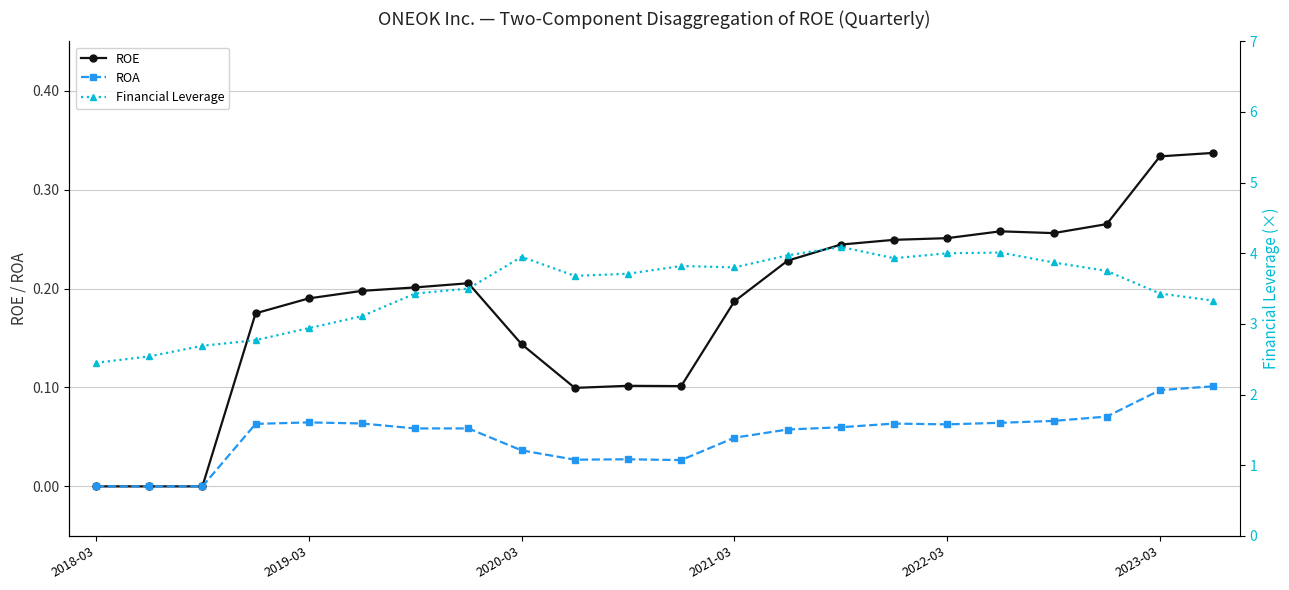

What is the difference between the maximum and second lowest values in the Financial Leverage series?

1.5